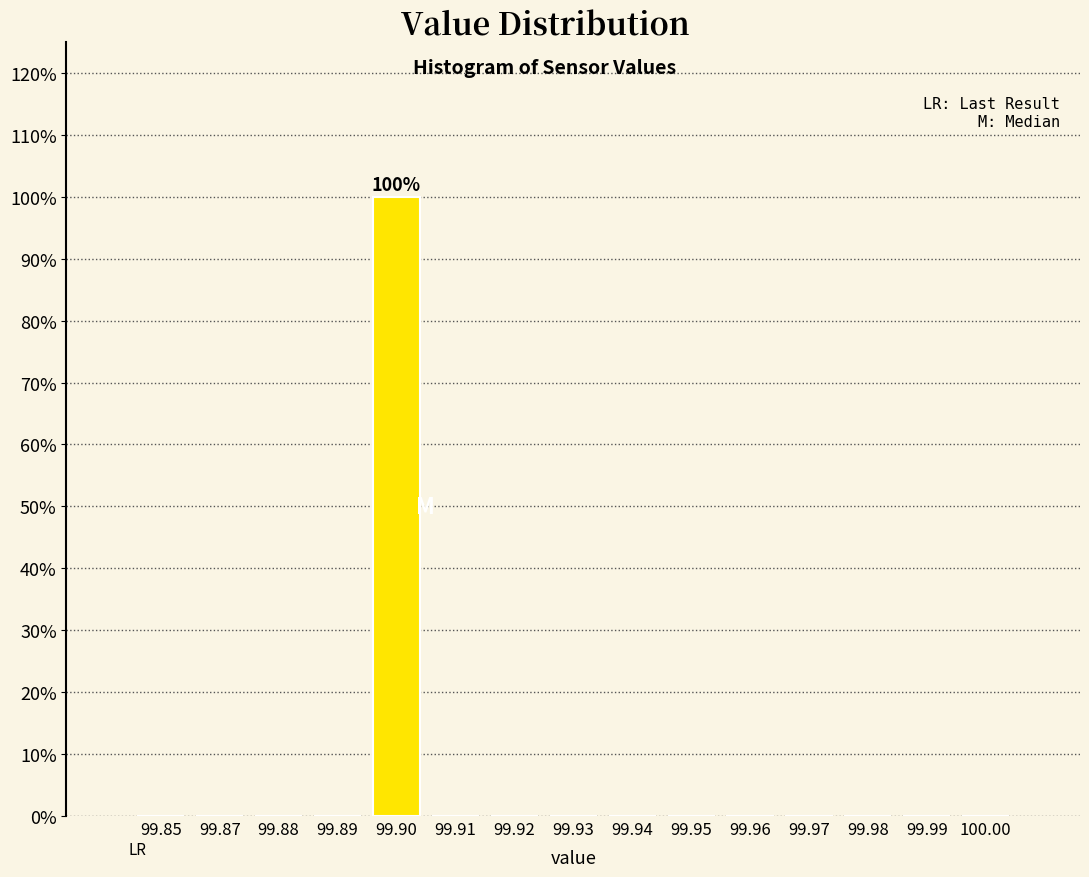

Reading left to right, extract all data points from this chart.

99.85=0	99.87=0	99.88=0	99.89=0	99.90=100	99.91=0	99.92=0	99.93=0	99.94=0	99.95=0	99.96=0	99.97=0	99.98=0	99.99=0	100.00=0